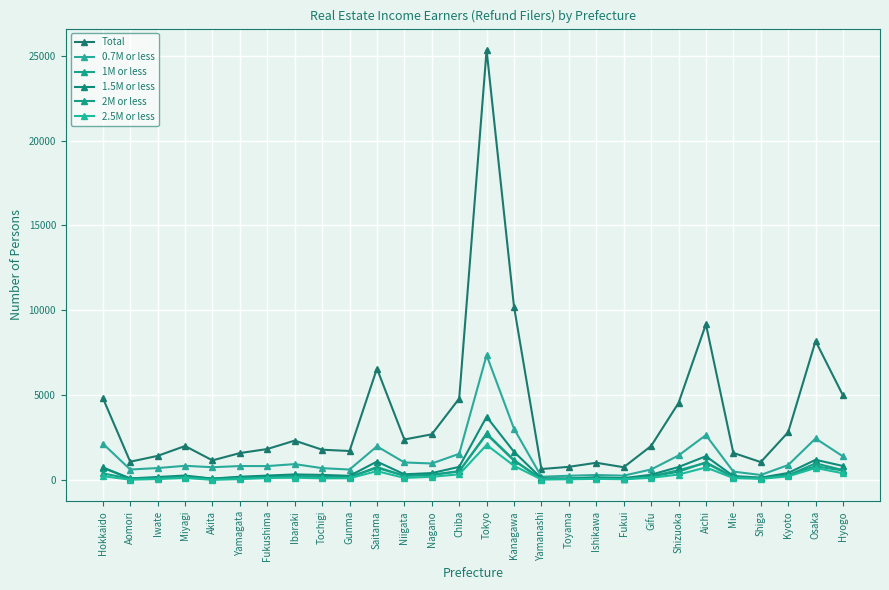

What is the spread (max minus min) of values at Miyagi?

1876